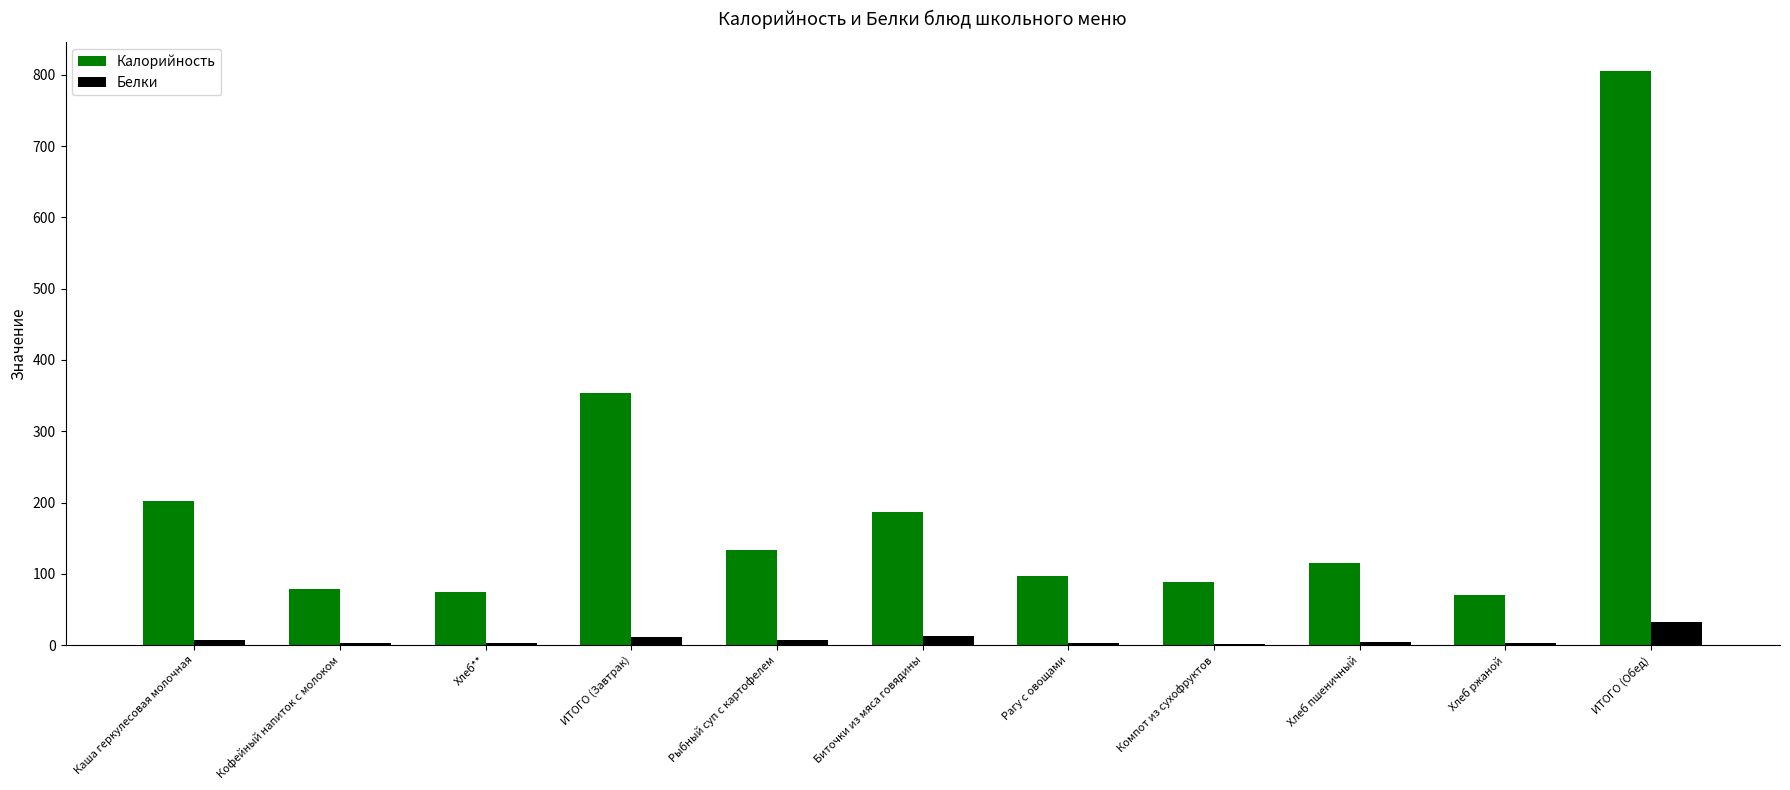

At which category is the sum across all series the highest?

ИТОГО (Обед)